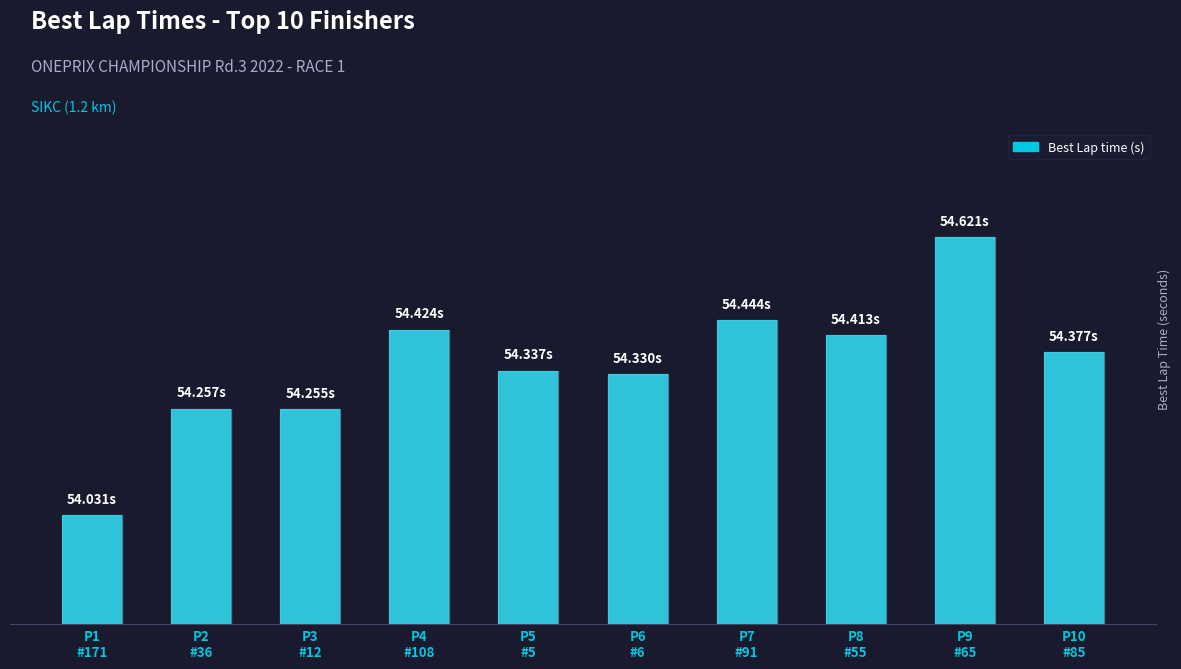

Does the chart contain any negative values?

No